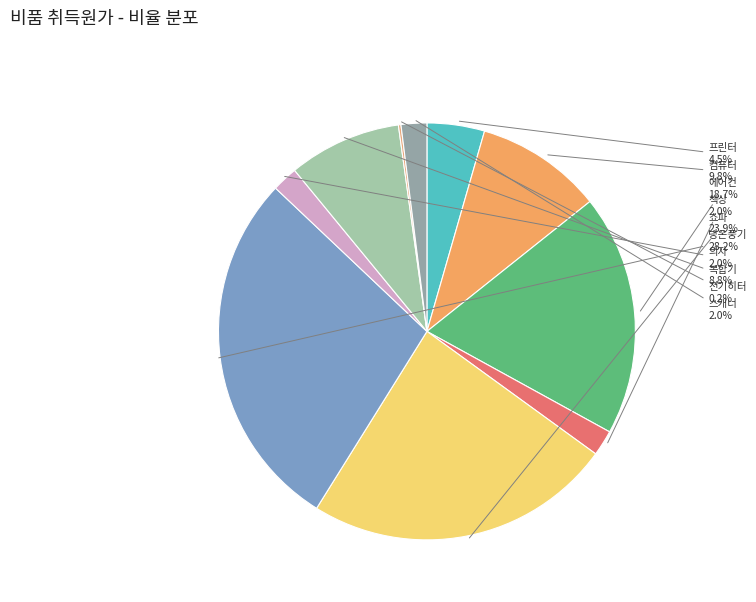

Approximately how many times larger is the value at 스캐너 compared to 책상?

1.0